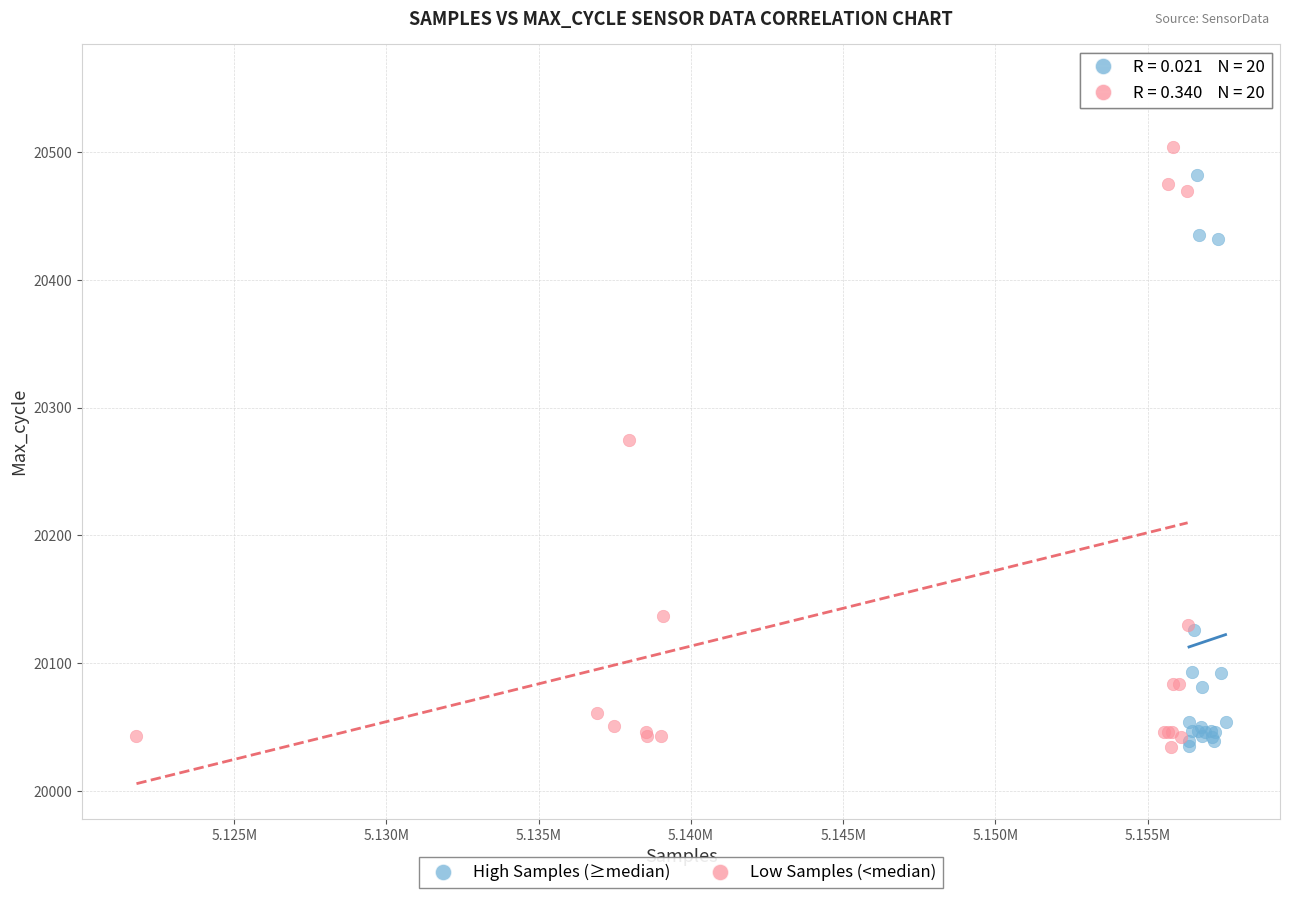

Which series reaches the maximum Y coordinate?

Low Samples (<median)